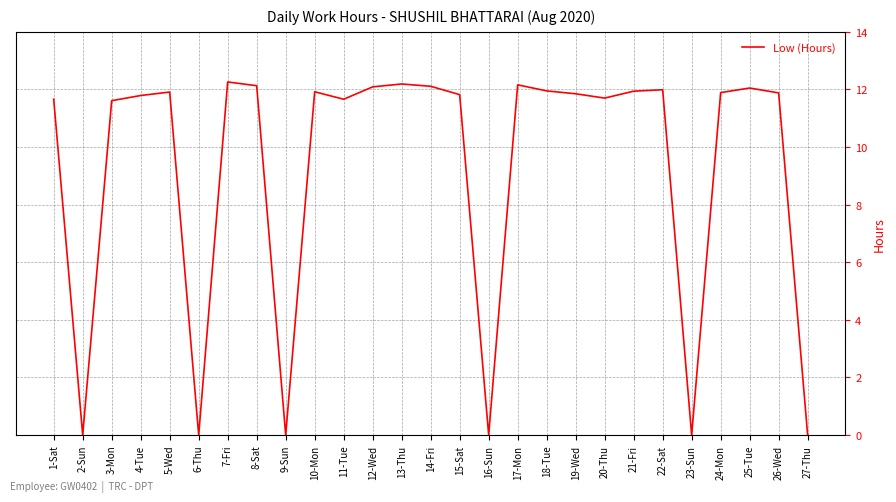

At which label does the data first exceed 11?

1-Sat